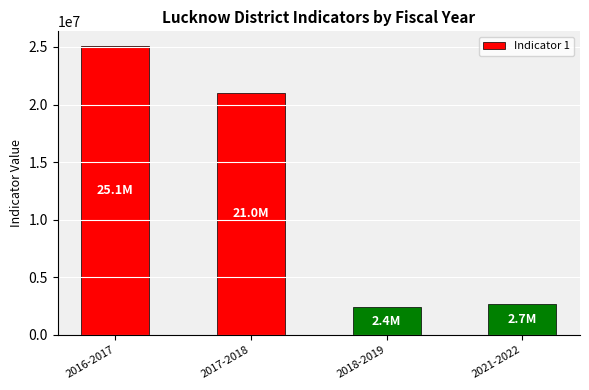

What is the greatest value displayed?

25100000